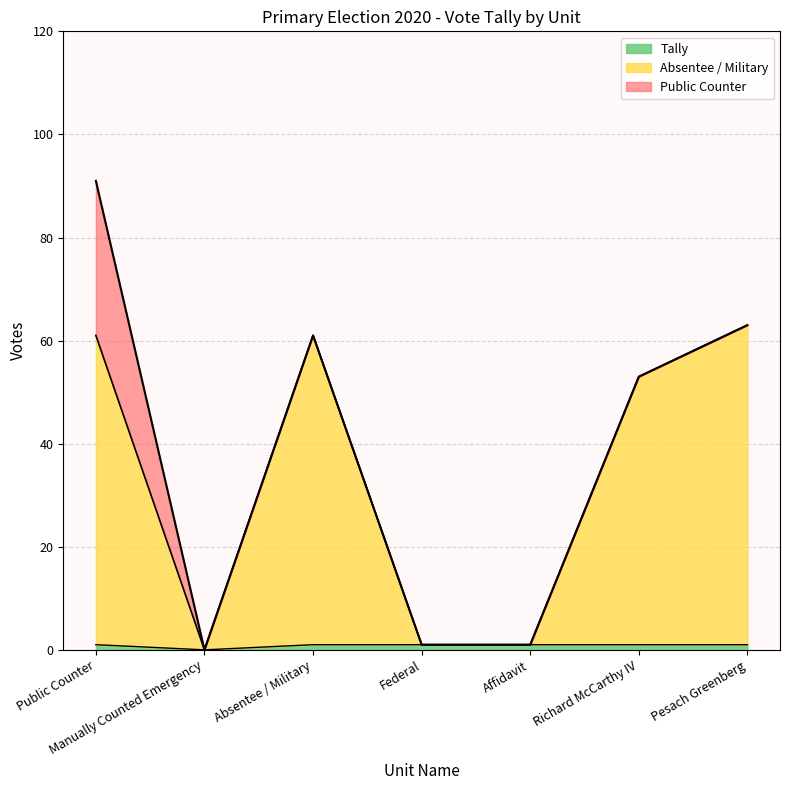

What is the sum of all Tally values?

6